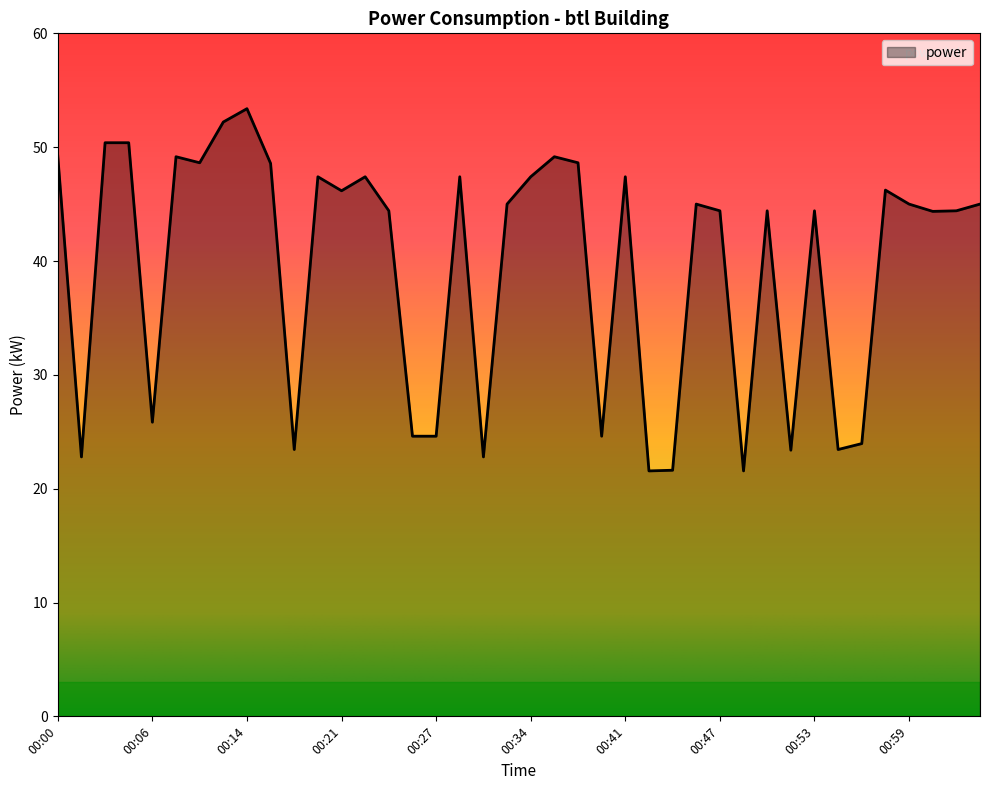

True or false: there are more than 0 points higher than both neighbors.

True